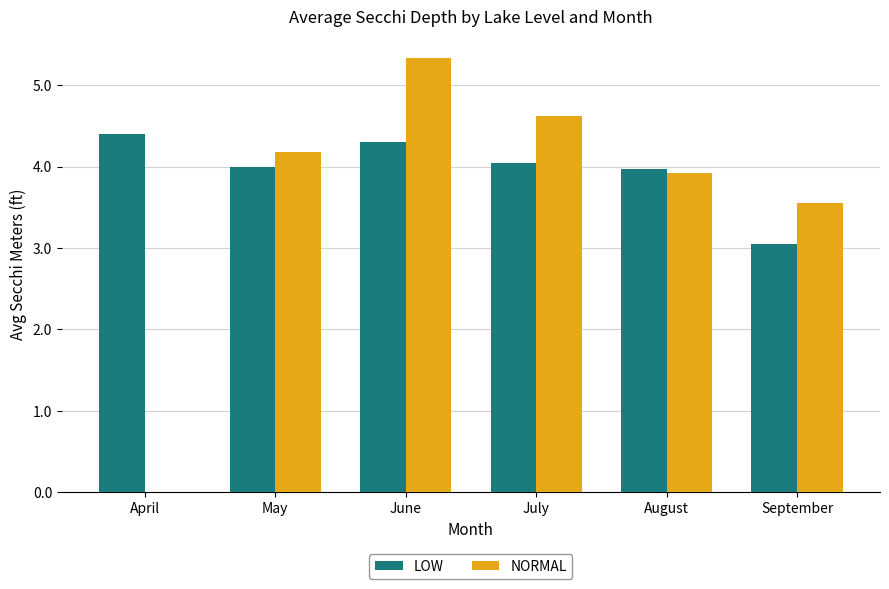

Which series has the largest total across all categories?

LOW